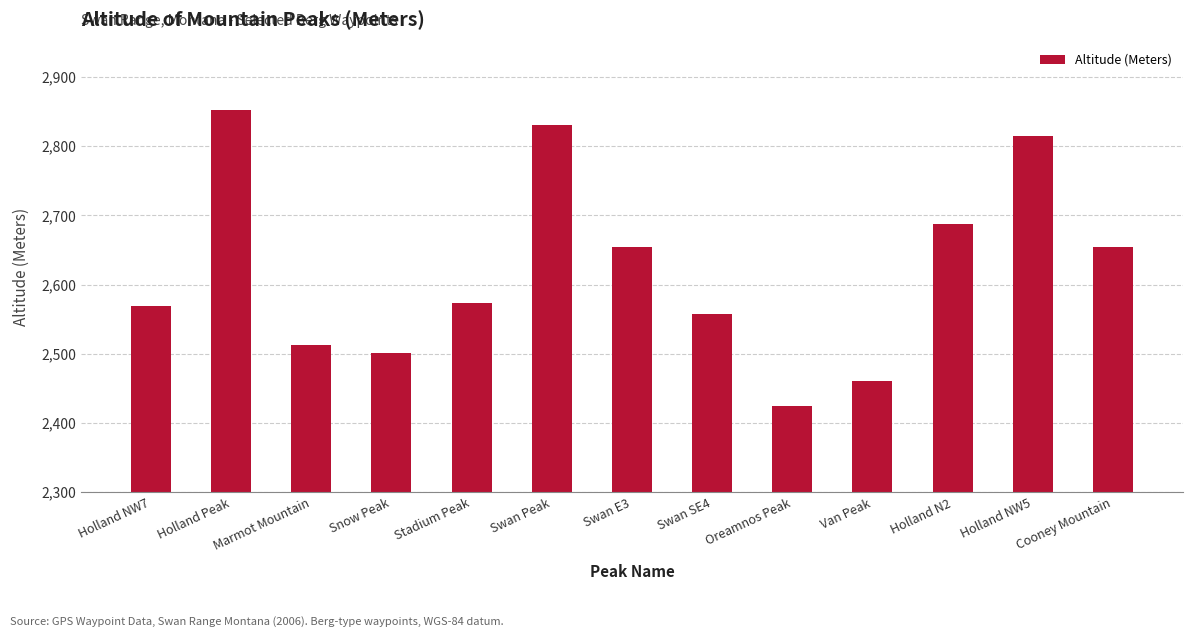

What is the value of the 9th bar from the left?

2425